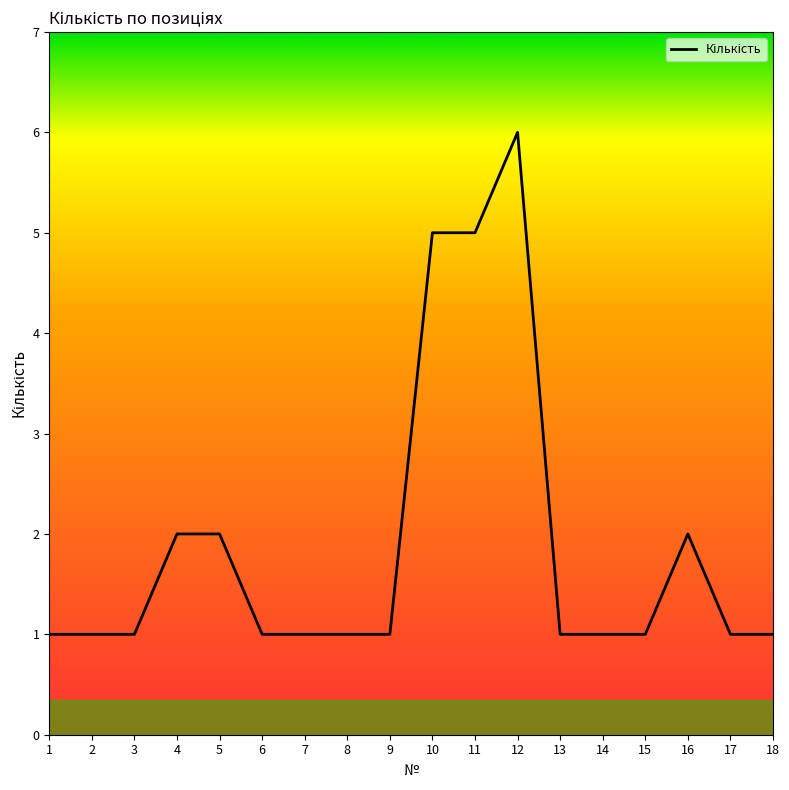

Approximately how many times larger is the value at 5 compared to 18?

2.0